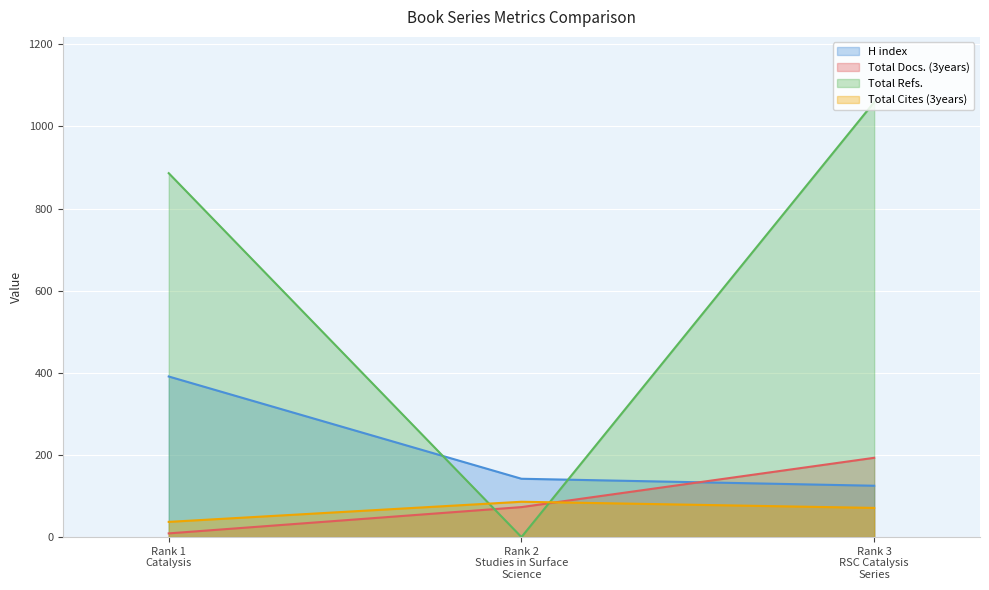

What position from the left is Rank 3
RSC Catalysis
Series?

3